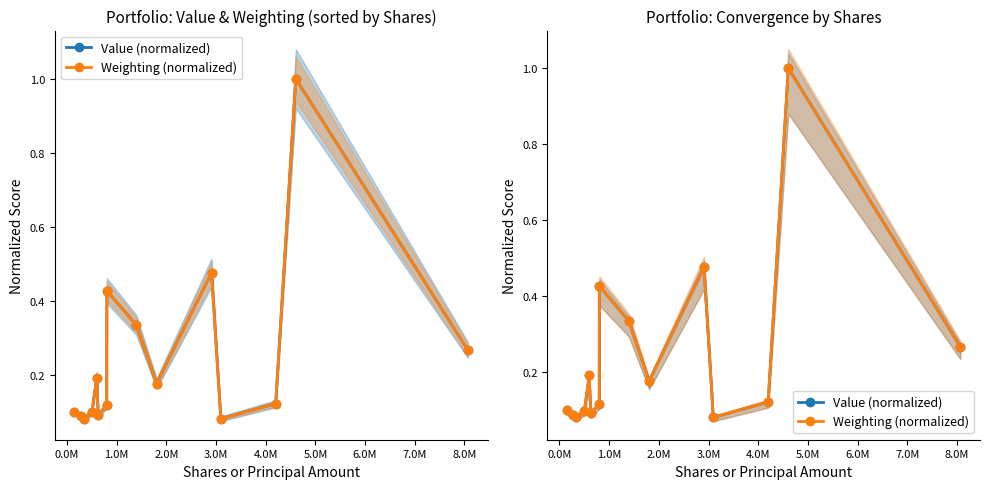

Rank the series at 4.0M from lowest to highest value.

Value (normalized), Weighting (normalized)